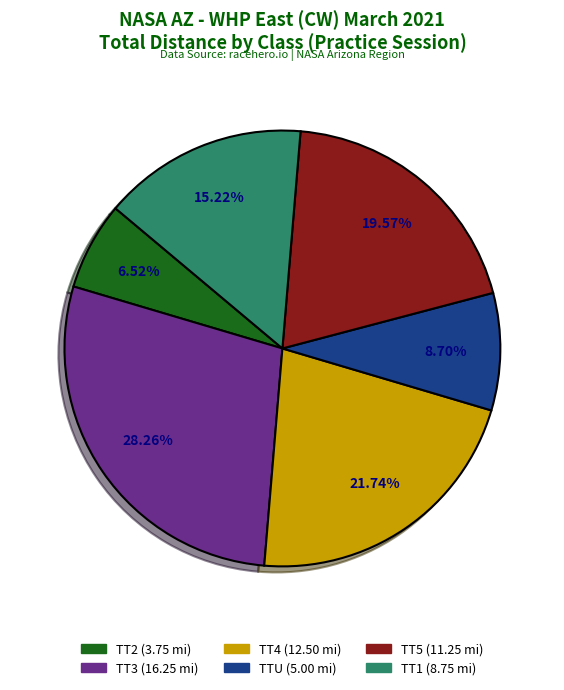

The TT4 slice represents 22% of the pie. True or false?

True